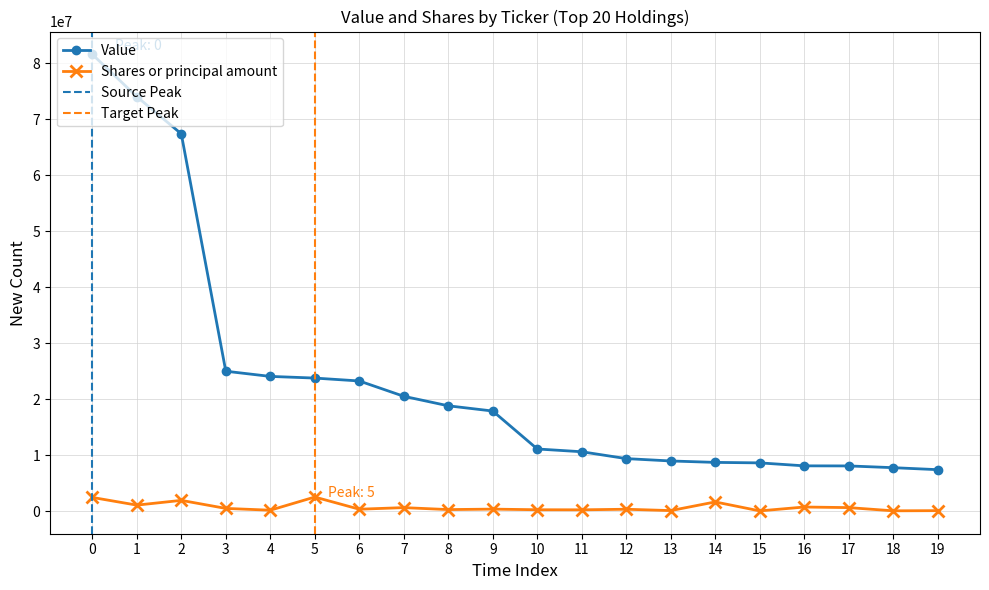

The value of Value at 4 is 24060000. True or false?

True